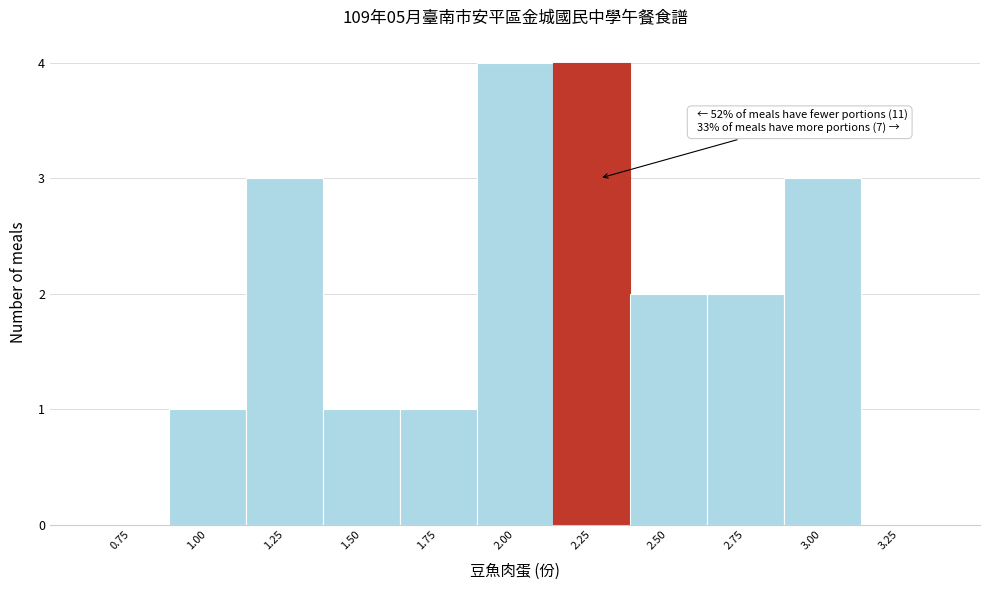

Reading left to right, extract all data points from this chart.

0.75=0	1.00=1	1.25=3	1.50=1	1.75=1	2.00=4	2.25=4	2.50=2	2.75=2	3.00=3	3.25=0